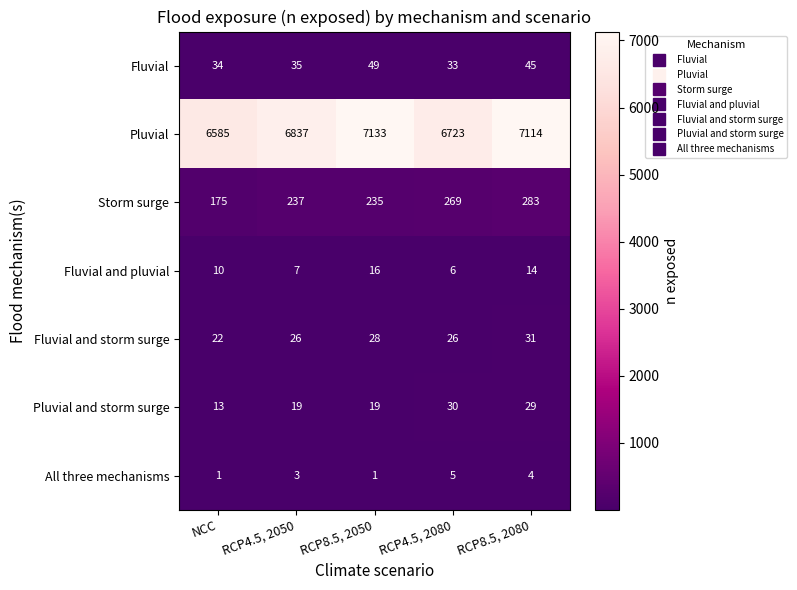

What is the difference between the maximum and minimum values in the Pluvial and storm surge series?

17